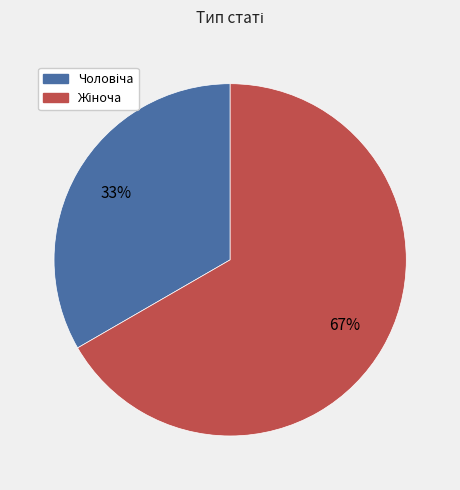

To the nearest percent, what is the average slice percentage?

50%